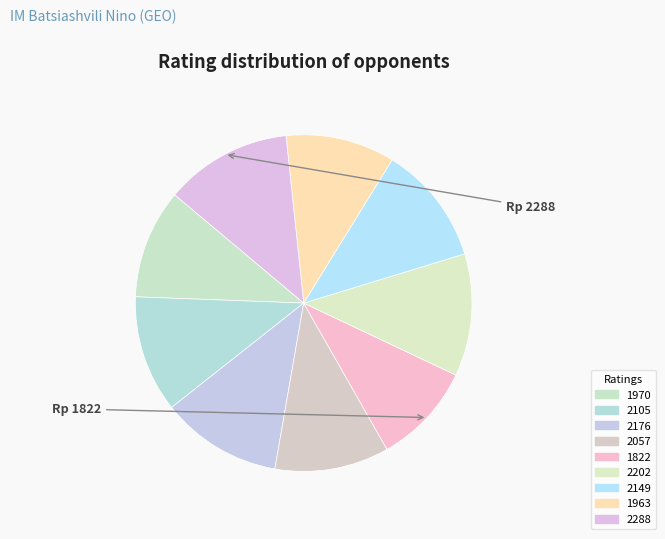

How many segments does this pie chart have?

9